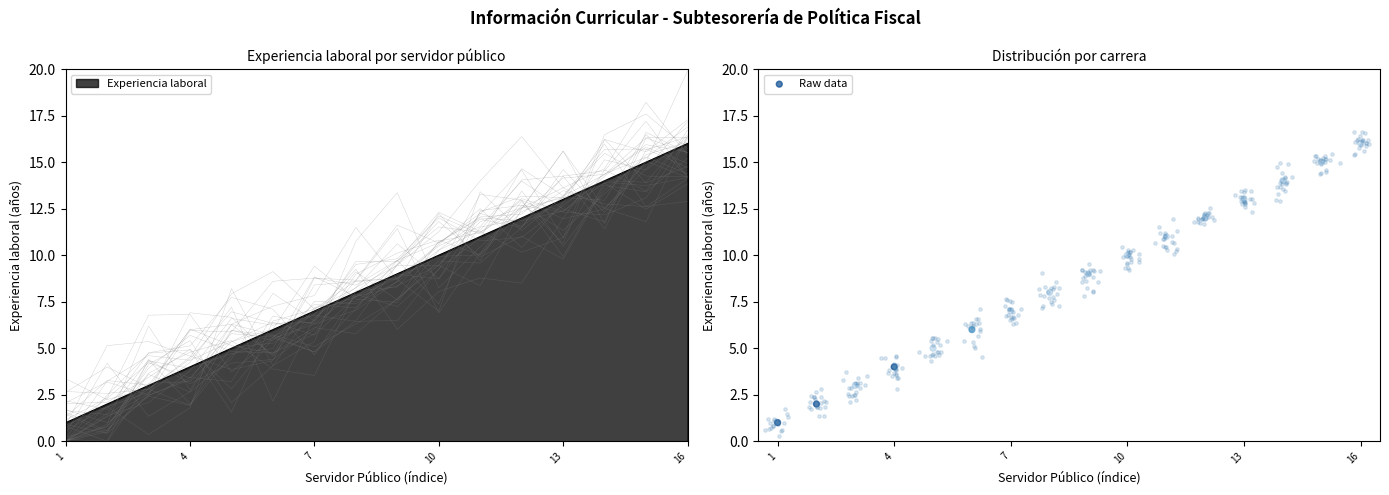

True or false: Experiencia laboral has a value of 10 at 10.

True